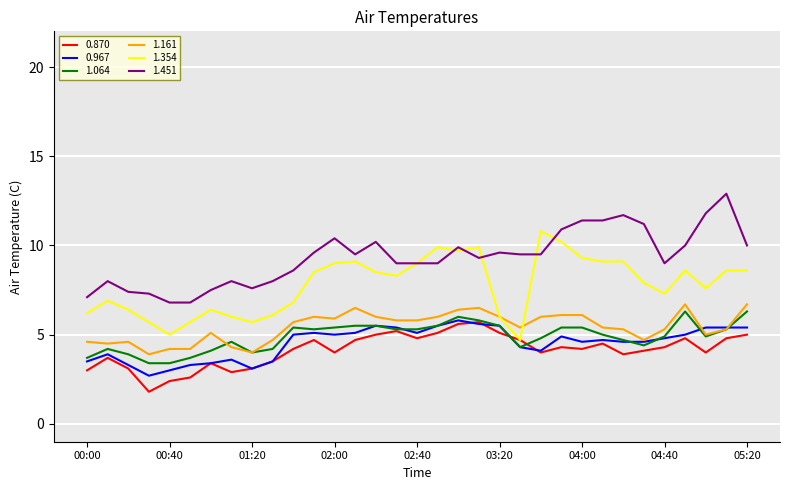

What is the minimum value shown in the chart?

1.8